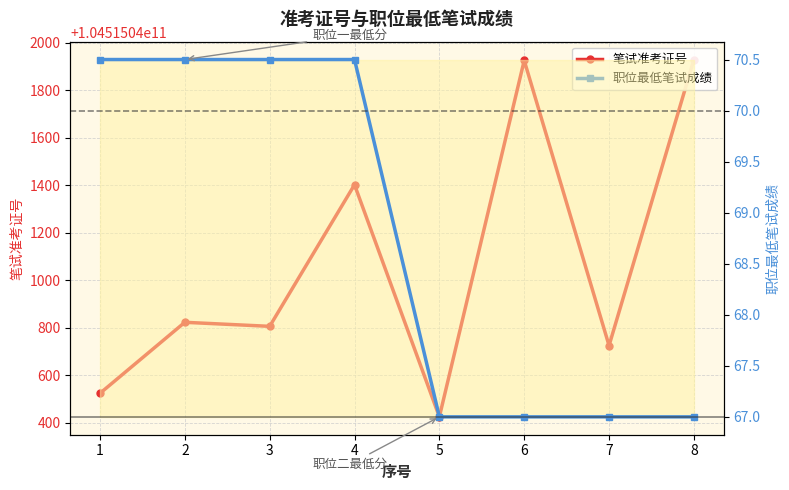

Which category has the highest value in the 笔试准考证号 series?

8